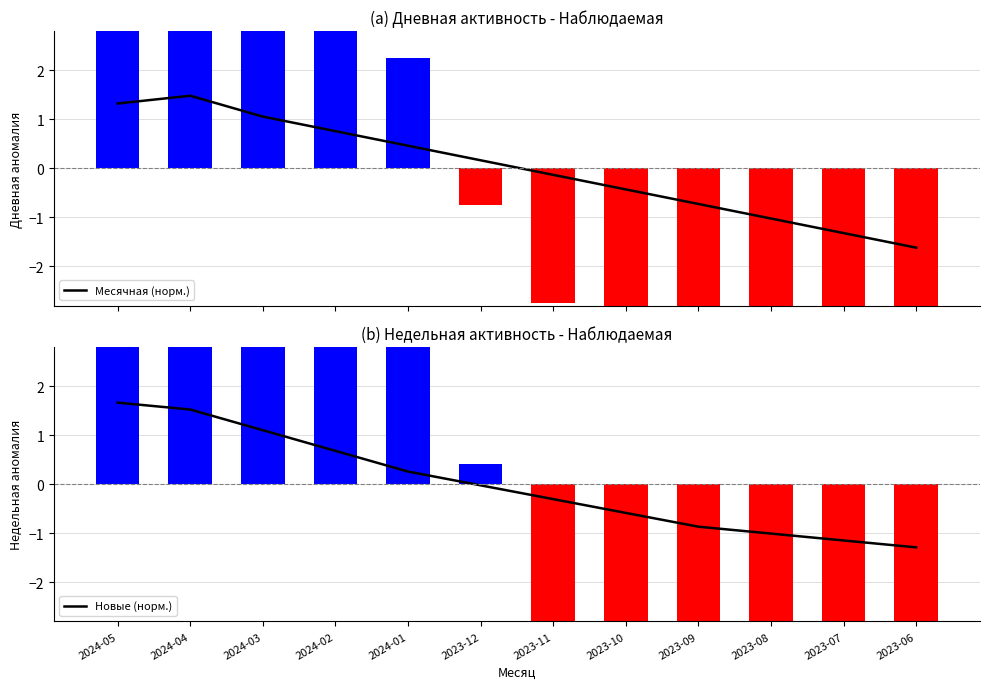

List the labels in order of Новые (норм.) value, largest first.

2024-05, 2024-04, 2024-03, 2024-02, 2024-01, 2023-12, 2023-11, 2023-10, 2023-09, 2023-08, 2023-07, 2023-06